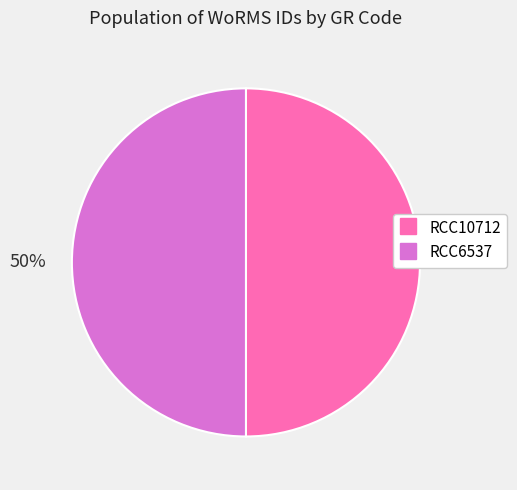

What is the ratio of the value at RCC10712 to the value at RCC6537?

1.0